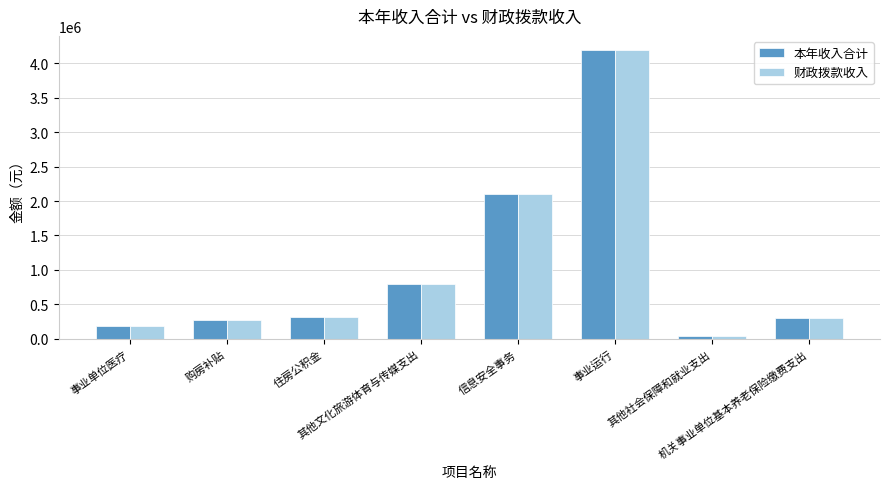

Reading right to left, list all the values displayed in this chart.

本年收入合计: 300000	40000	4188900	2100000	800000	320000	270000	190000
财政拨款收入: 300000	40000	4188900	2100000	800000	320000	270000	190000